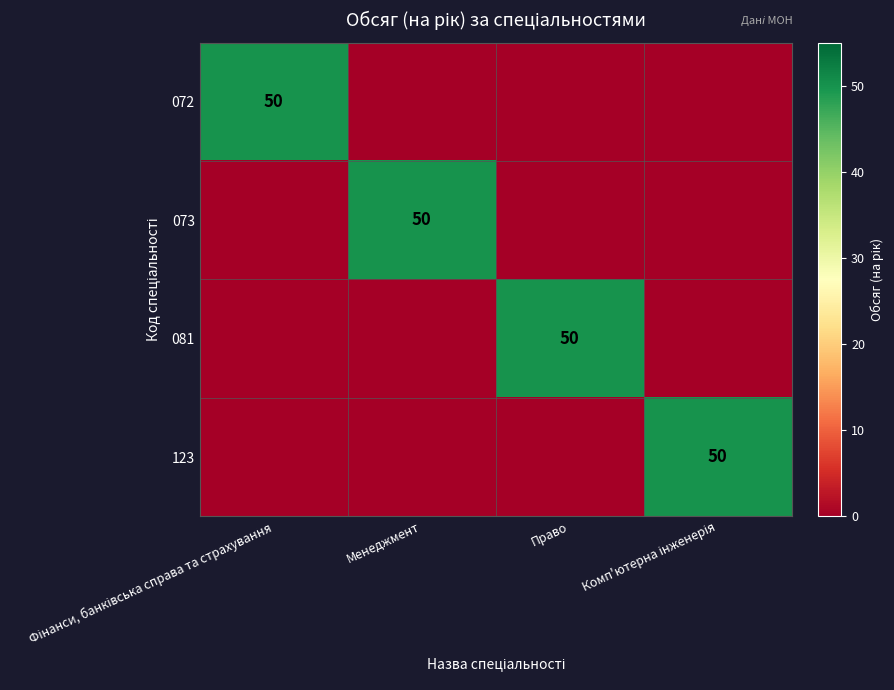

Is it true that 081 equals 25 at Право?

False